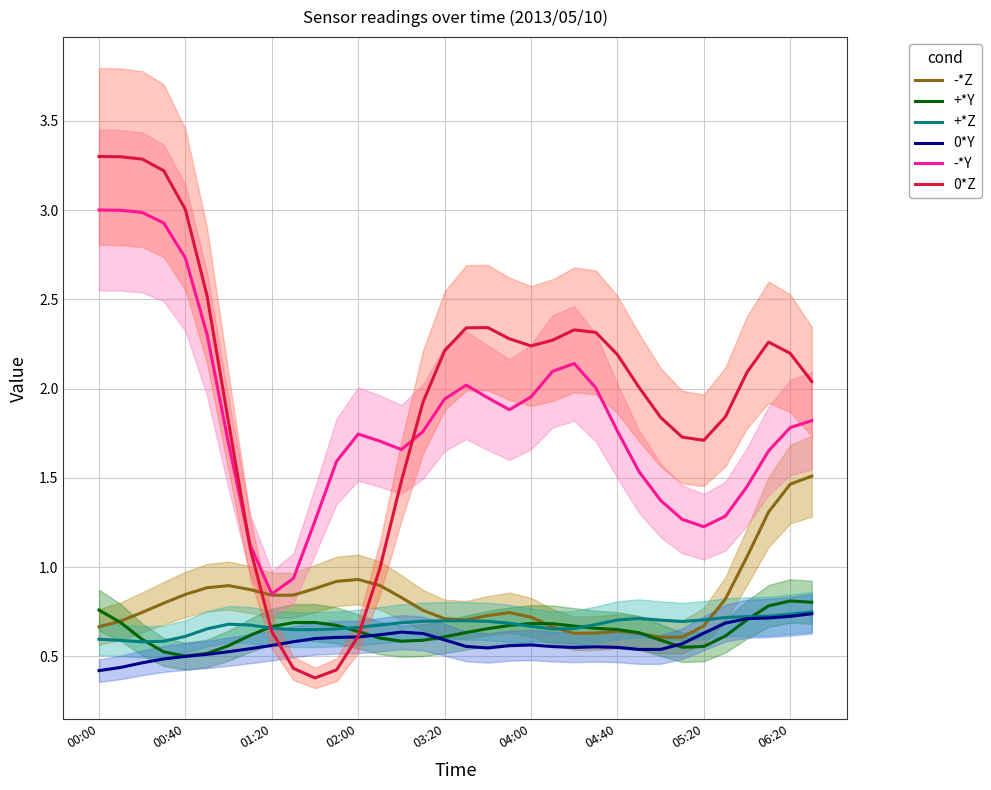

True or false: -*Y has a value of 1.6 at 11.

True